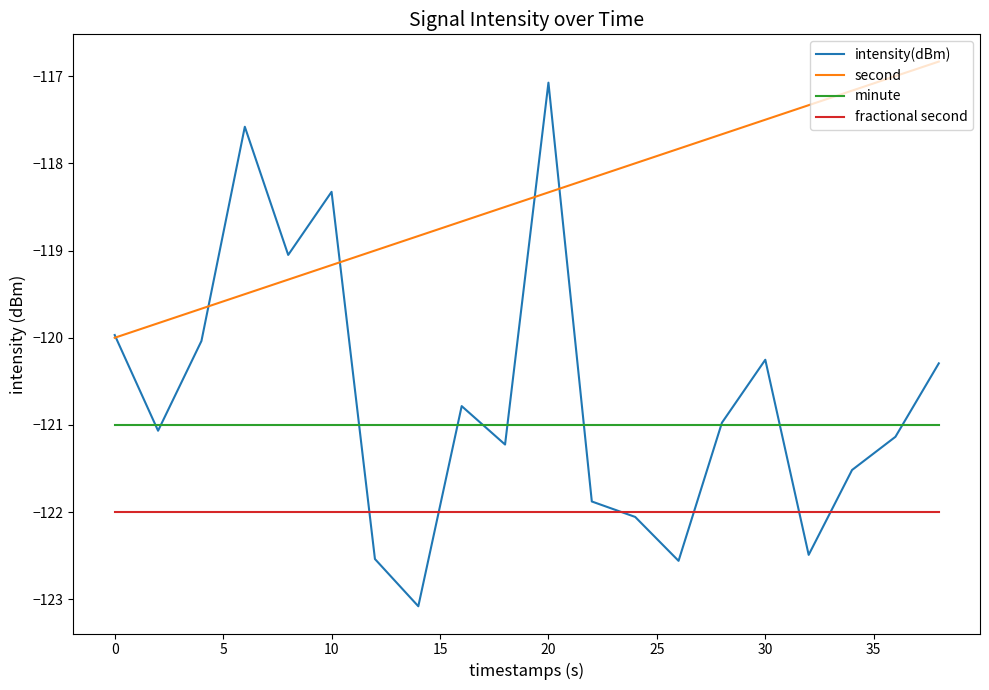

Count the number of categories in the chart.

20